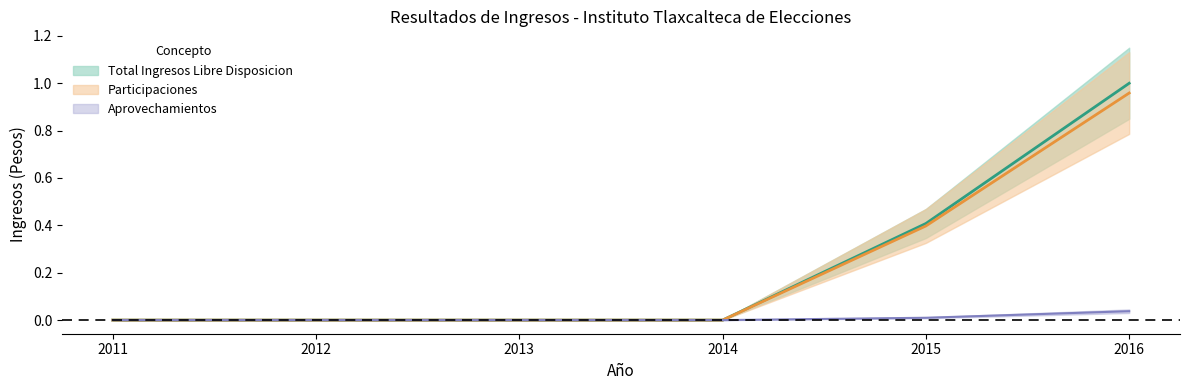

Reading right to left, what are all the values shown in this chart?

Aprovechamientos: 2016=0.0	2015=0.0	2014=0.0	2013=0.0	2012=0.0	2011=0.0
Participaciones: 2016=1.0	2015=0.4	2014=0.0	2013=0.0	2012=0.0	2011=0.0
Total Ingresos Libre Disposicion: 2016=1.0	2015=0.4	2014=0.0	2013=0.0	2012=0.0	2011=0.0